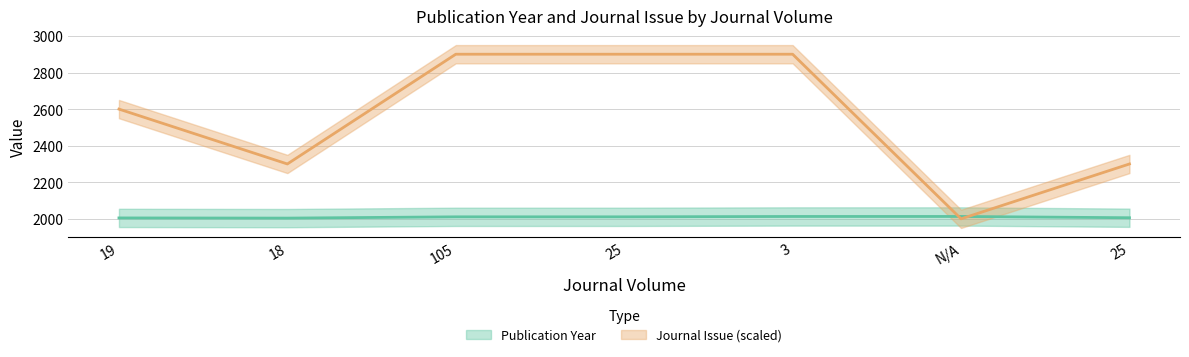

Which label corresponds to the smallest value in the chart?

N/A